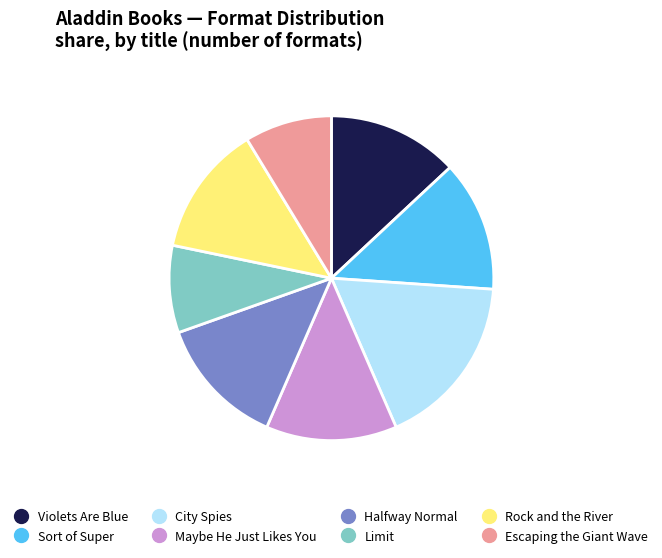

Is the sum of Maybe He Just Likes You and Rock and the River greater than half?

No